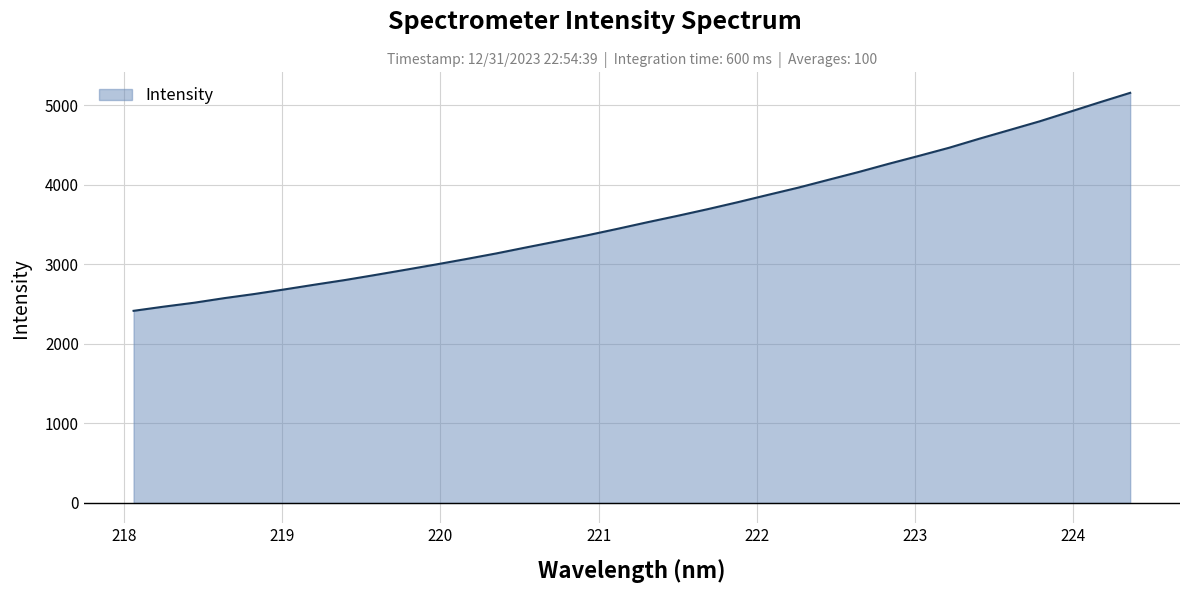

Does the chart have visible grid lines?

Yes